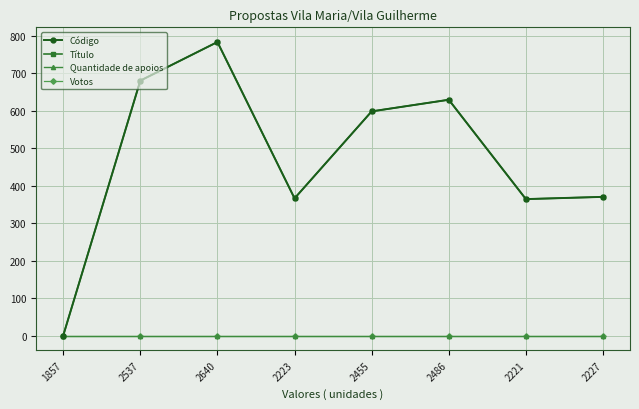

What is the difference between the maximum and minimum values in the Código series?

783